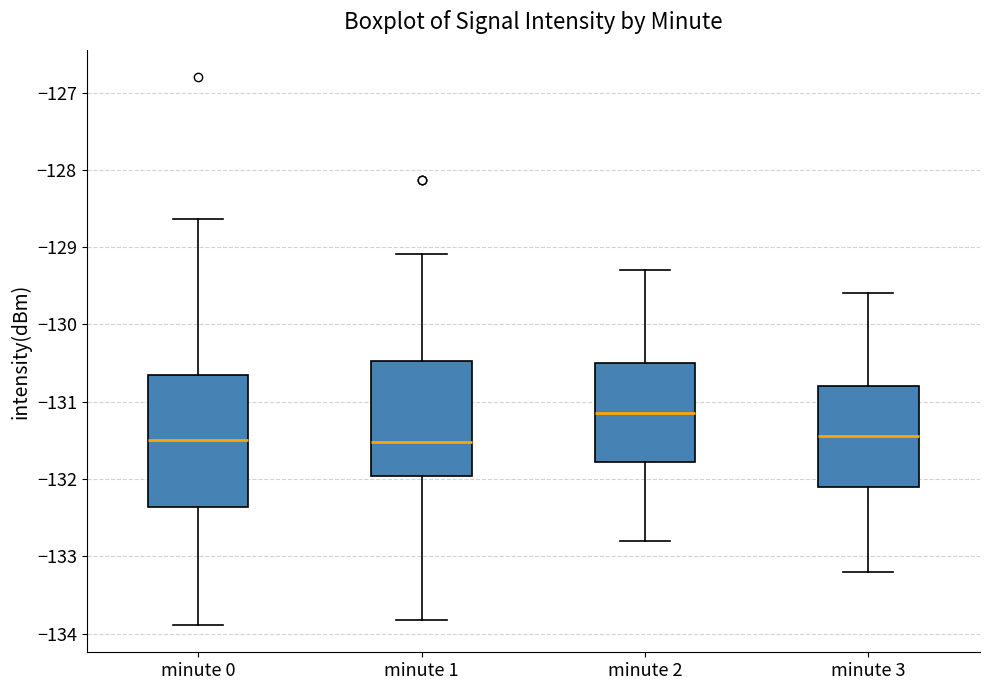

Reading left to right, read every box against the y-axis: the position of its median line, the range the box covers, and the ends of its whiskers. The values are not printed on the chart, so give them approximately, as read against the axis.

minute 0: median -131.5, box -132.4 to -130.7, whiskers -133.9 to -128.6
minute 1: median -131.5, box -132.0 to -130.5, whiskers -133.8 to -129.1
minute 2: median -131.1, box -131.8 to -130.5, whiskers -132.8 to -129.3
minute 3: median -131.4, box -132.1 to -130.8, whiskers -133.2 to -129.6